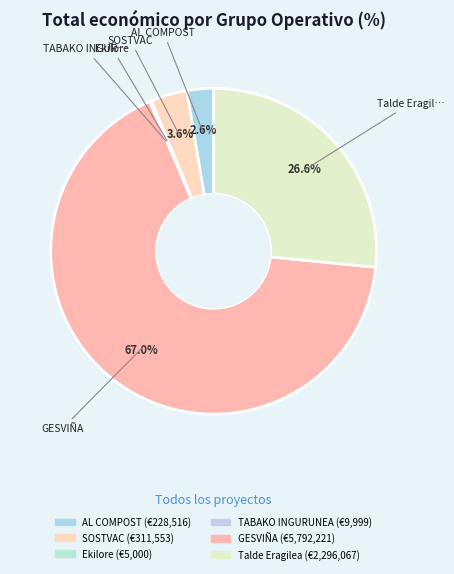

Is there a majority slice in this chart?

Yes